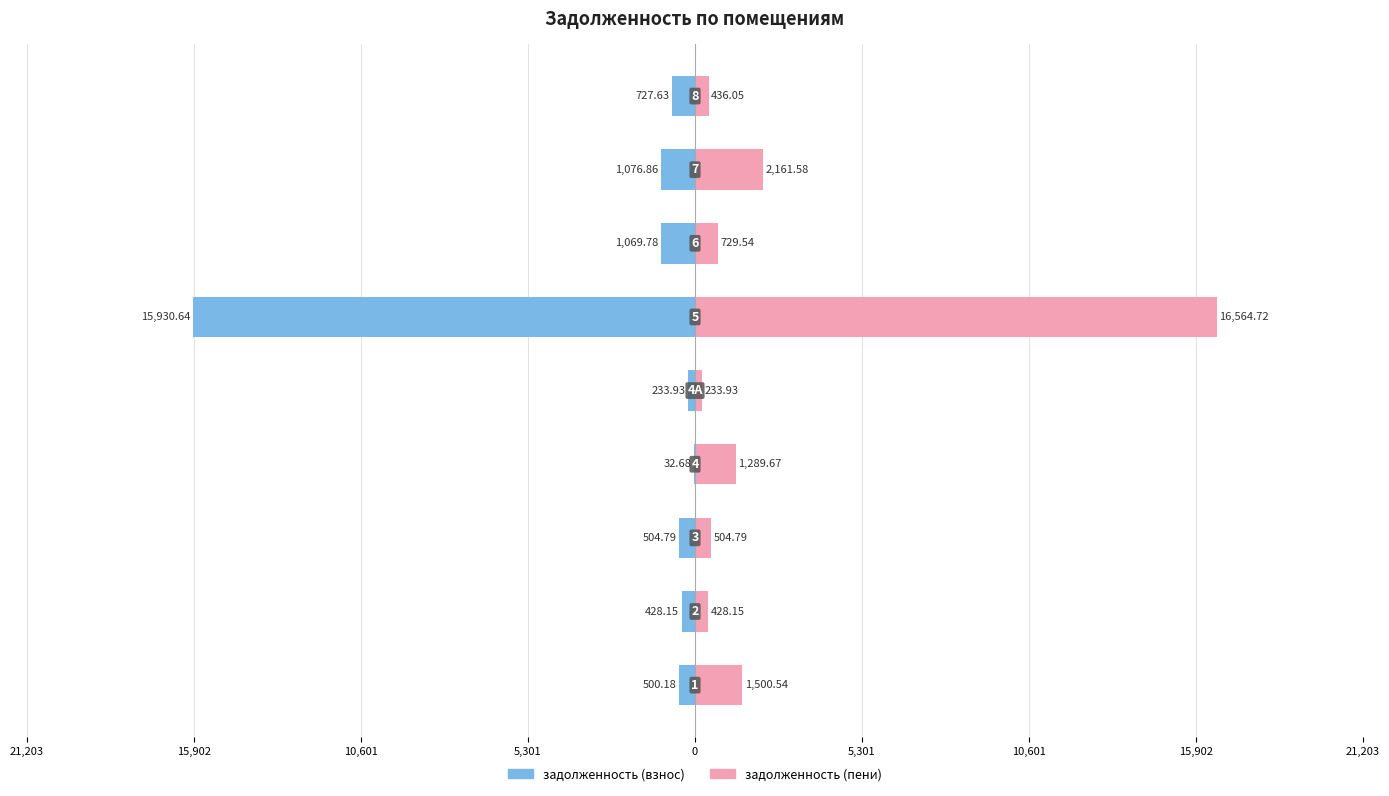

How many bars are there in each group?

2